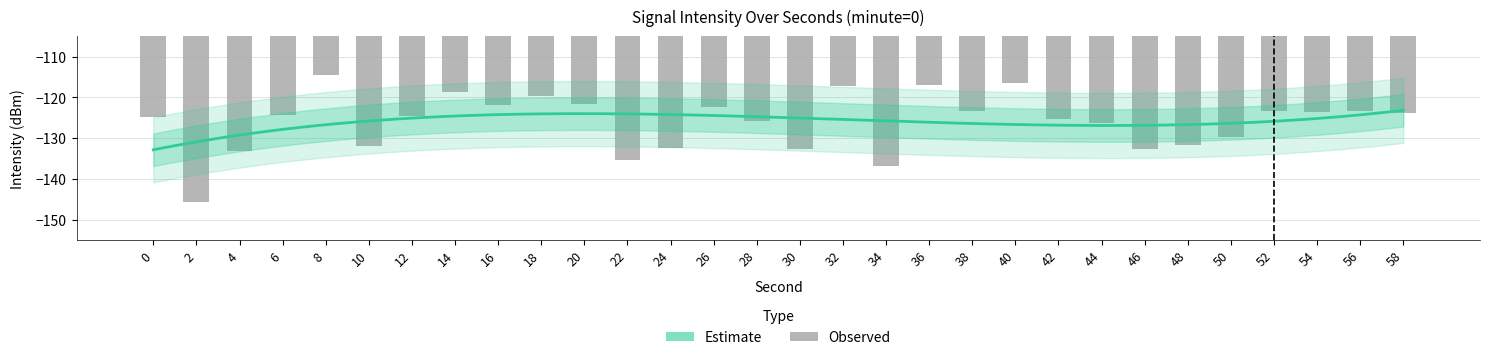

At which category does the chart reach its minimum across all series?

2